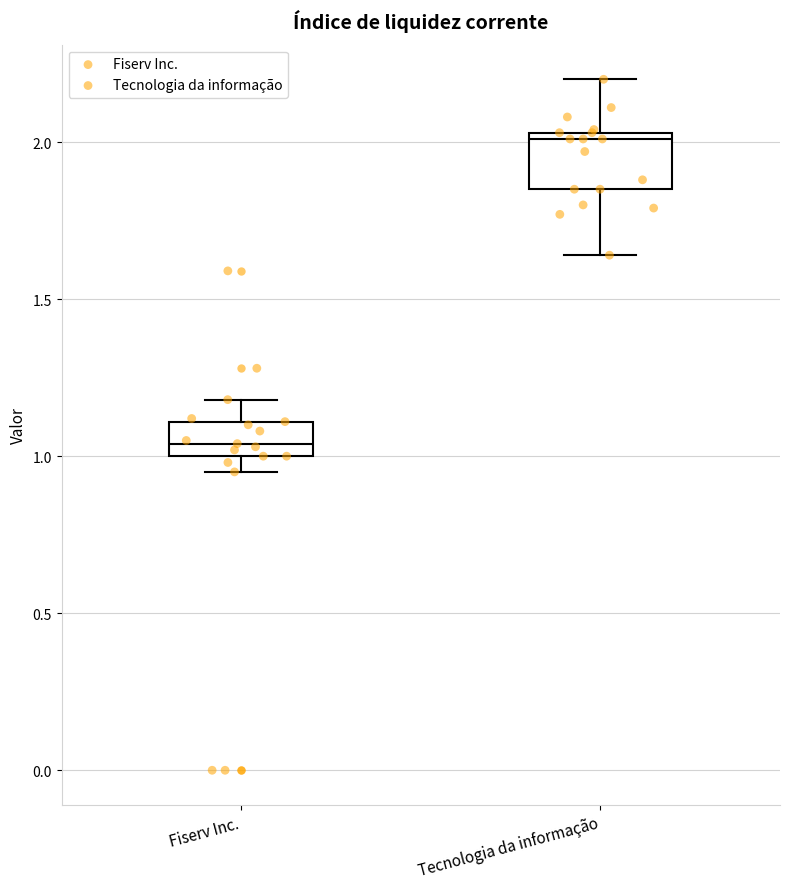

Reading left to right, transcribe this box plot: for each box, give where its median line is, the range the box spans, and where its two whiskers end, as read against the y-axis. The values are not printed on the chart, so give them approximately, as read against the axis.

Fiserv Inc.: median 1.05, box 1.00 to 1.10, whiskers 0.95 to 1.20
Tecnologia da informação: median 2.00, box 1.85 to 2.05, whiskers 1.65 to 2.20